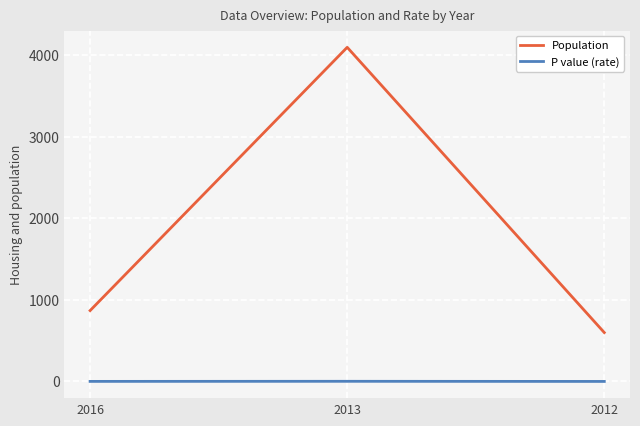

Rank the series by their average value, from highest to lowest.

Population, P value (rate)